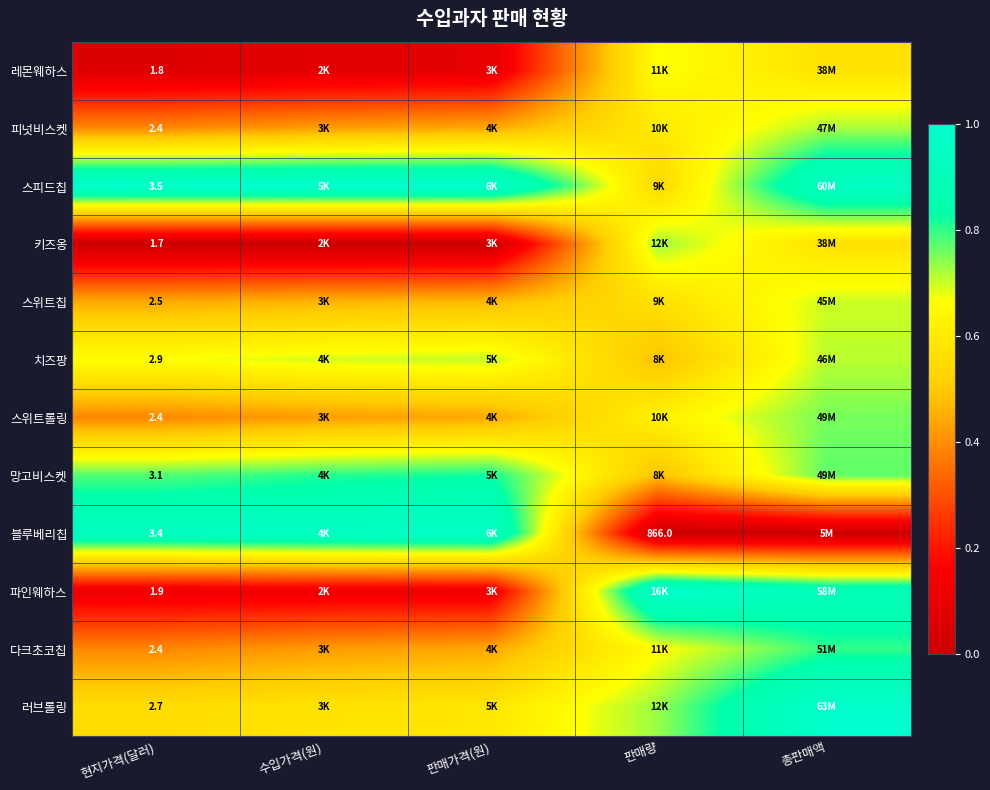

Between 수입가격(원) and 판매량, which is larger?

판매량